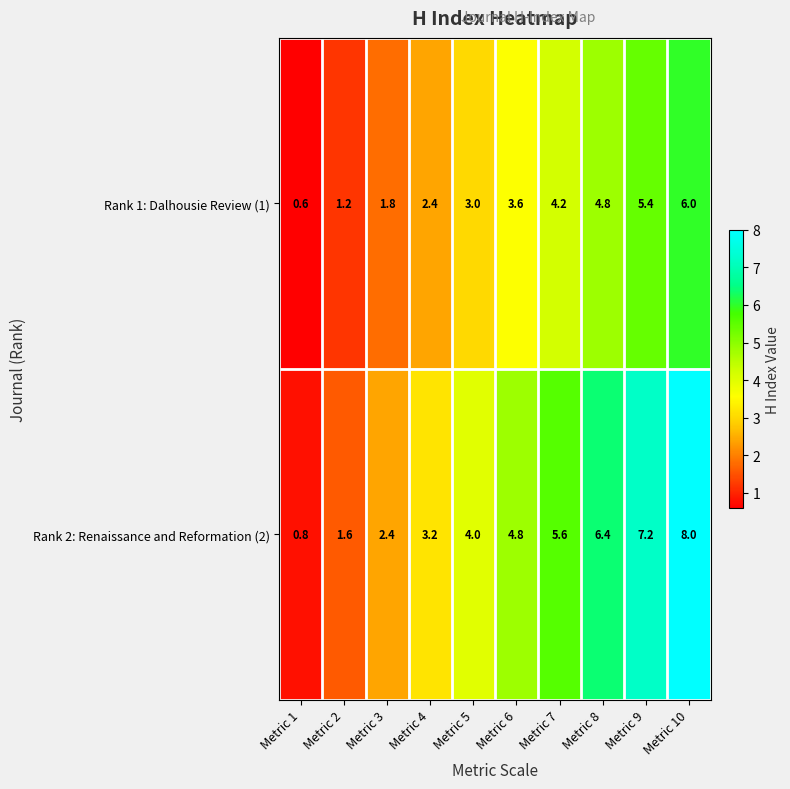

How many data points in Rank 1: Dalhousie Review (1) are less than 3?

4